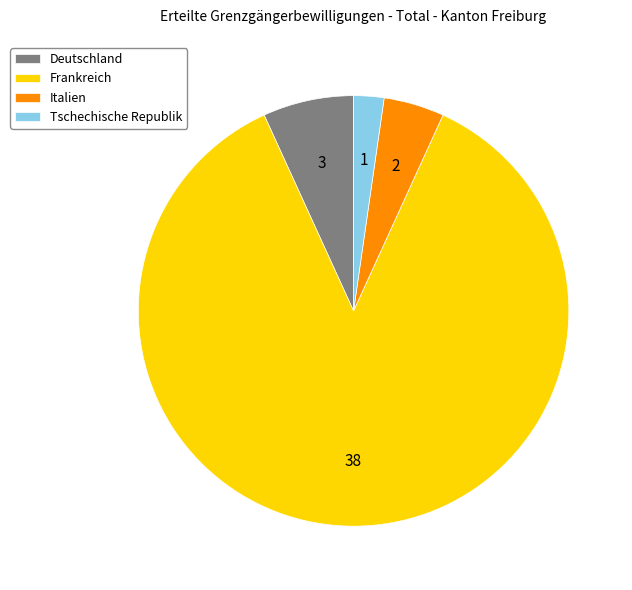

Rank the categories by value from lowest to highest.

Tschechische Republik, Italien, Deutschland, Frankreich